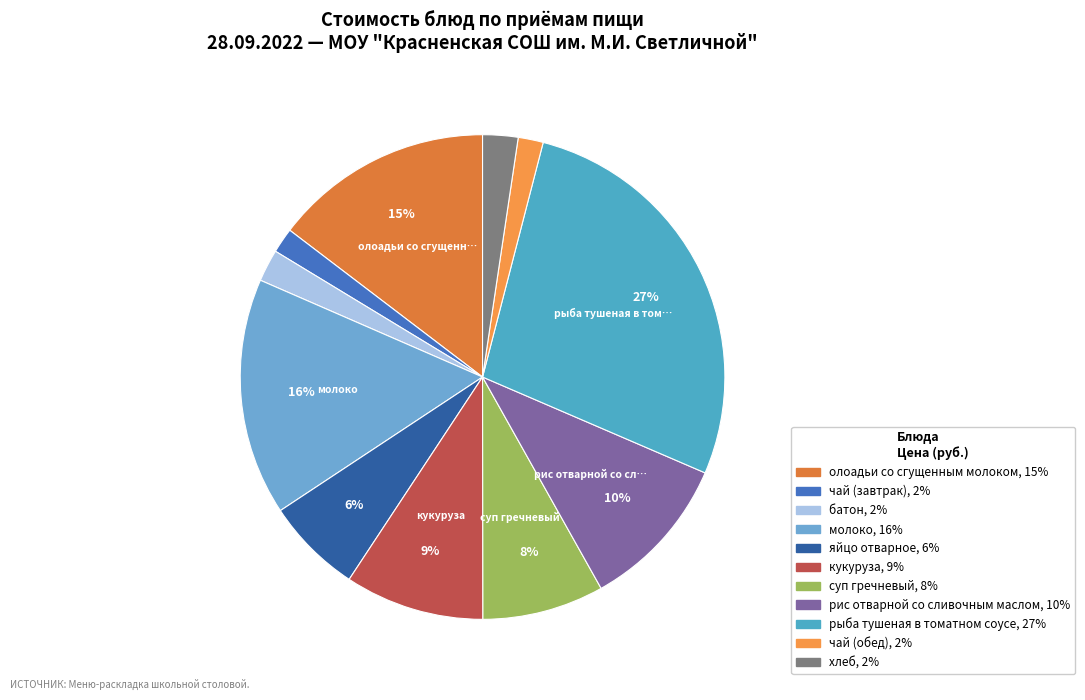

Is it true that чай (завтрак) is 2% of the pie?

True